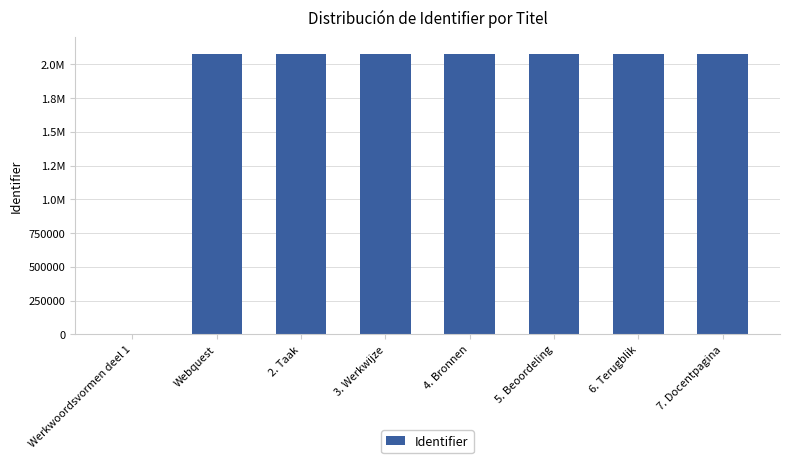

What is the maximum value shown in the chart?

2076939